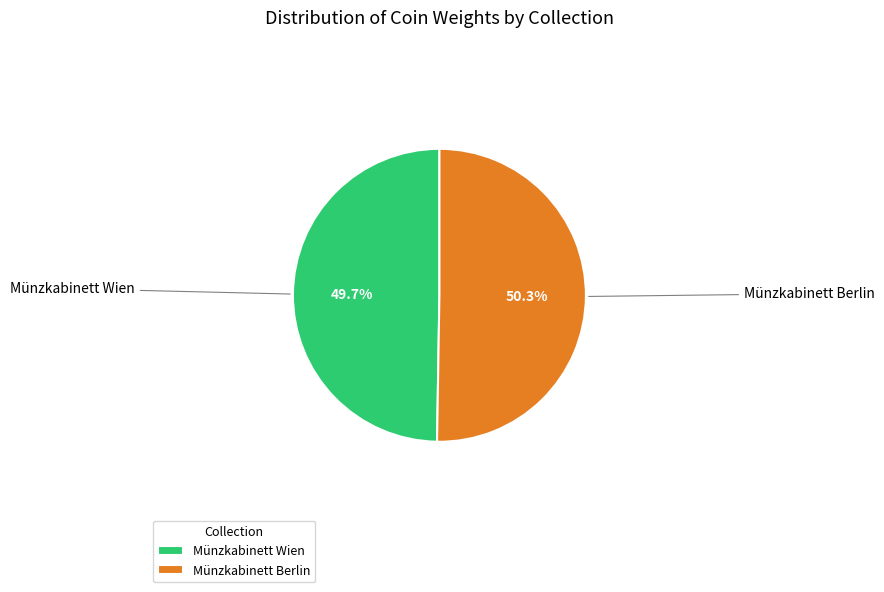

Which category has the smallest portion of the pie?

Münzkabinett Wien